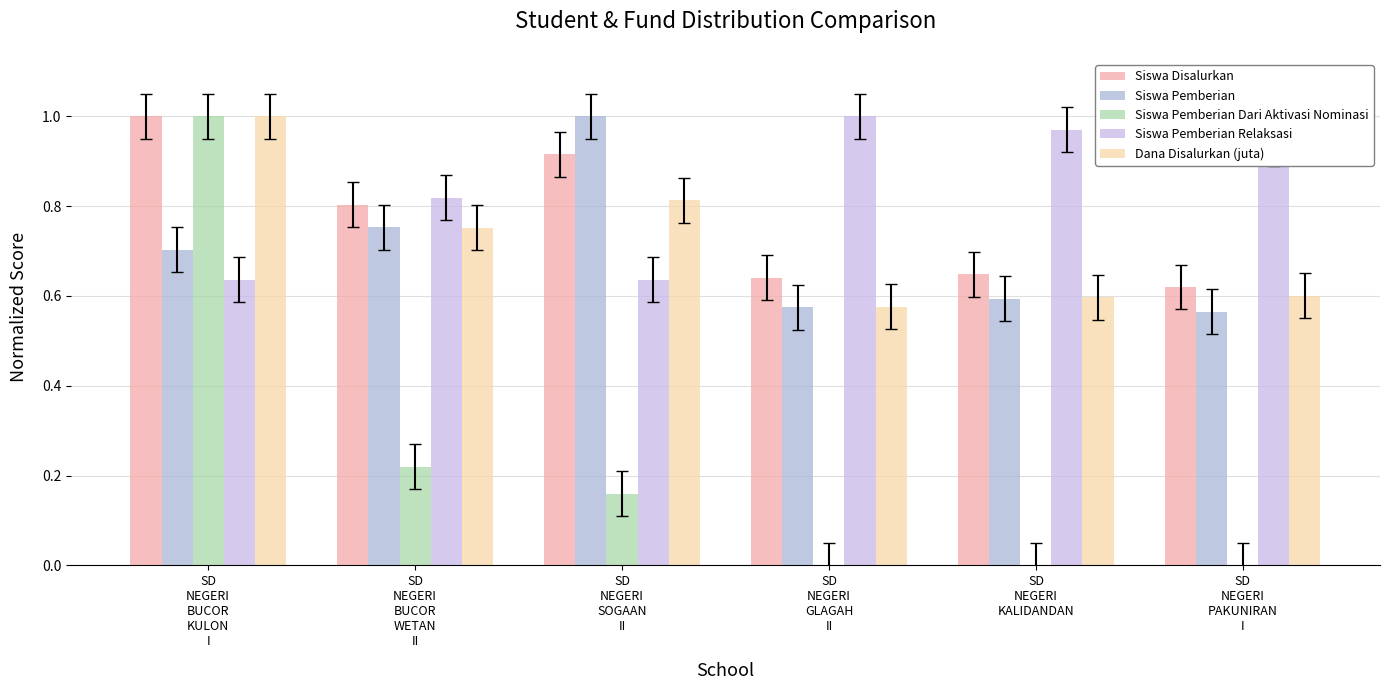

Between SD
NEGERI
BUCOR
KULON
I and SD
NEGERI
SOGAAN
II, which series saw the biggest shift?

Siswa Pemberian Dari Aktivasi Nominasi